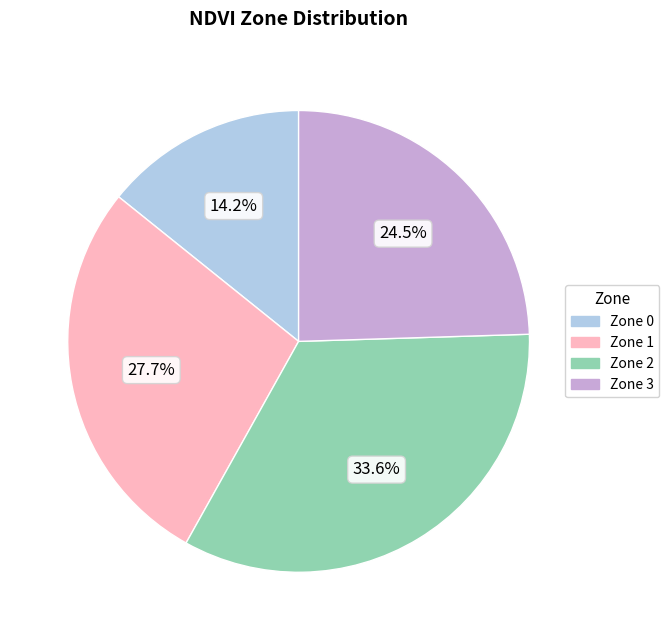

To the nearest percent, what is the combined percentage of Zone 3 and Zone 1?

52%